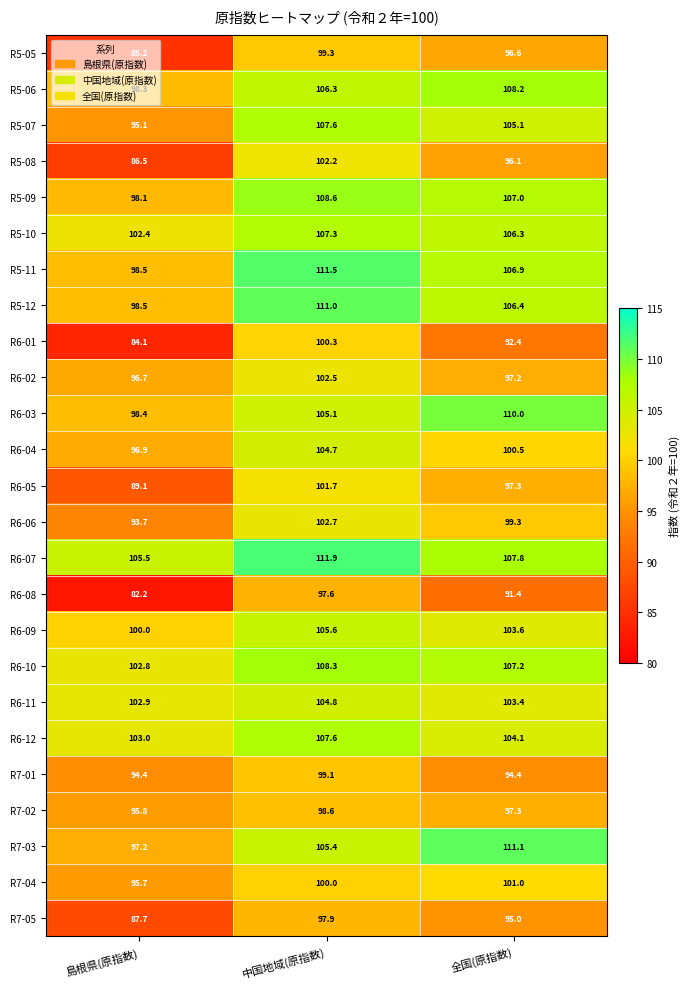

What is the difference between the R6-02 values at 島根県(原指数) and 全国(原指数)?

0.5